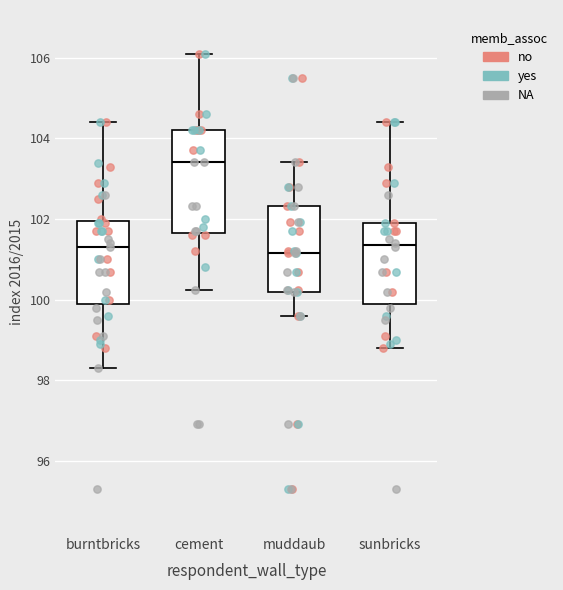

Reading left to right, transcribe this box plot: for each box, give where its median line is, the range the box spans, and where its two whiskers end, as read against the y-axis. The values are not printed on the chart, so give them approximately, as read against the axis.

burntbricks: median 101.4, box 100.0 to 102.0, whiskers 98.4 to 104.4
cement: median 103.4, box 101.6 to 104.2, whiskers 100.2 to 106.2
muddaub: median 101.2, box 100.2 to 102.4, whiskers 99.6 to 103.4
sunbricks: median 101.4, box 100.0 to 102.0, whiskers 98.8 to 104.4